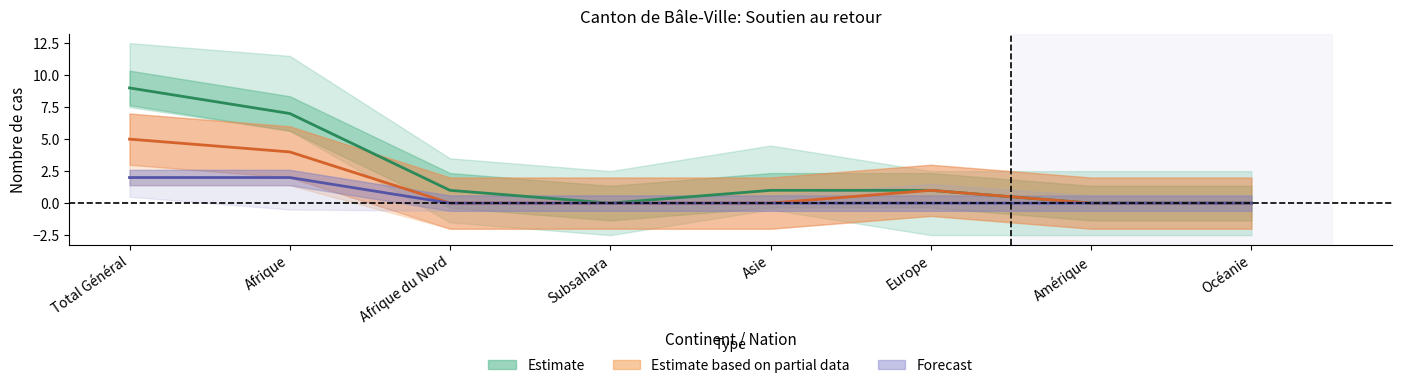

How many series are shown in this chart?

3